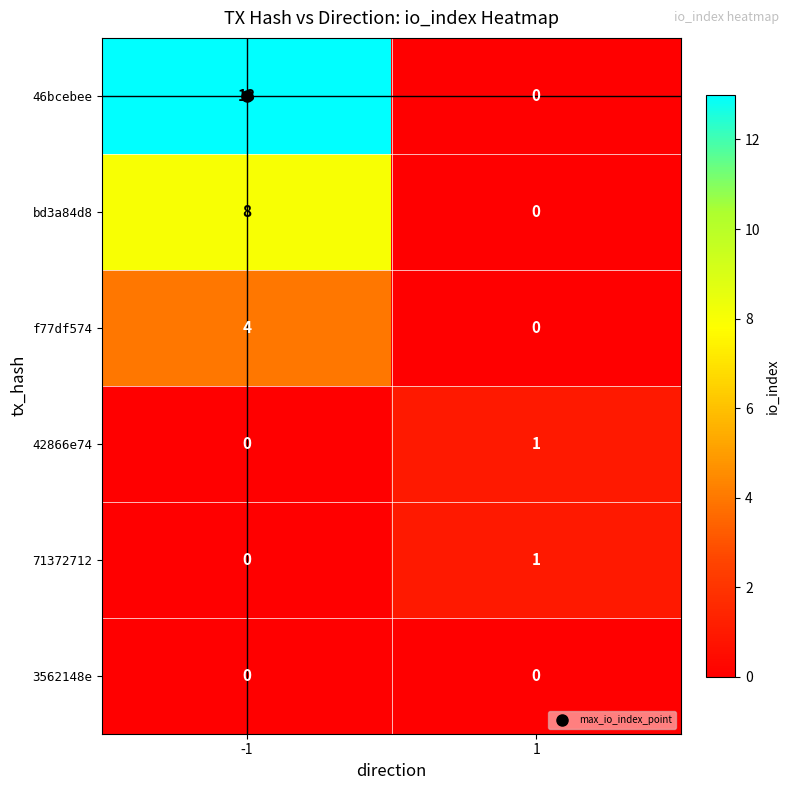

What is the total value across all series at -1?

25